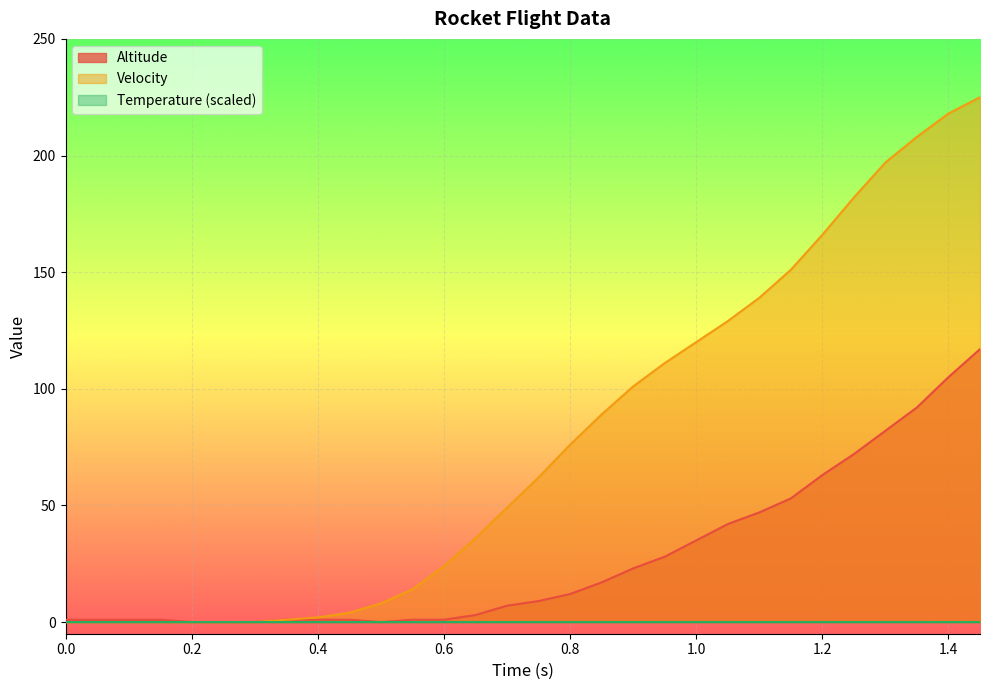

At 1.3, list the series in order from largest to smallest.

Velocity, Altitude, Temperature